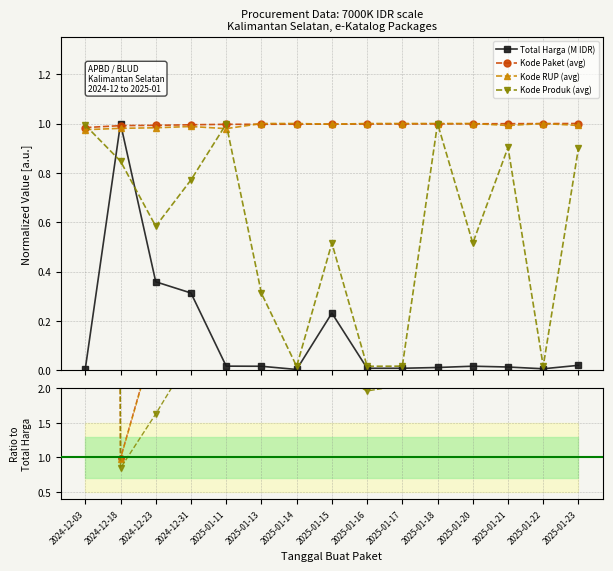

What is the spread (max minus min) of values at 2025-01-22?

162.1